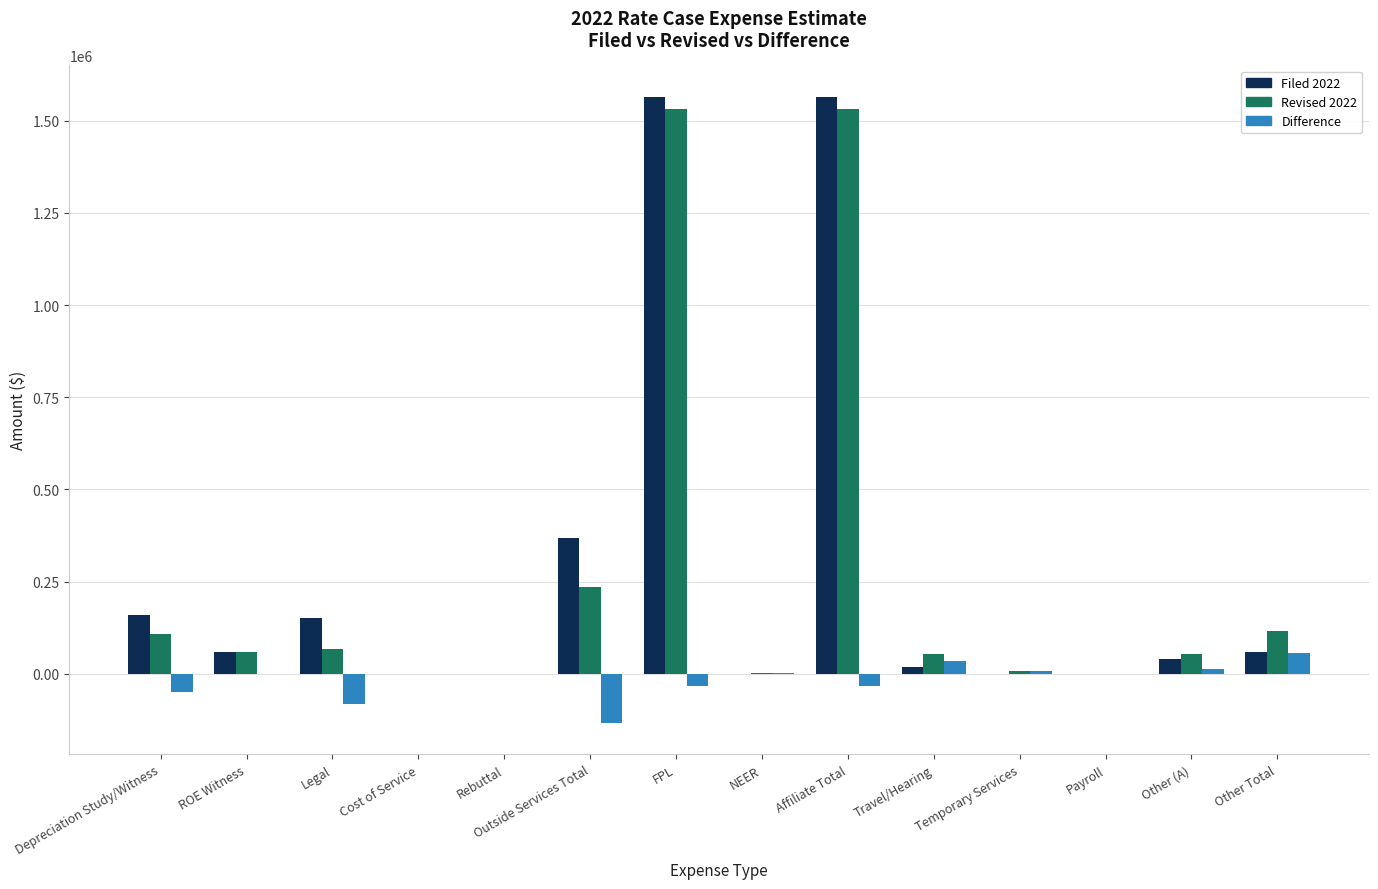

Which series changed the most between Cost of Service and FPL?

Filed 2022